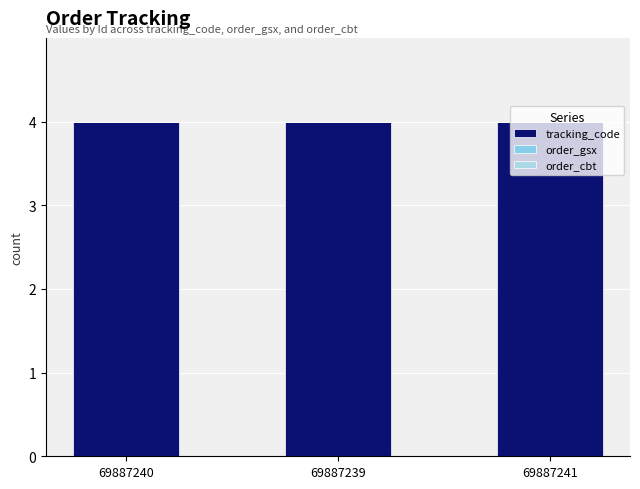

At which label does order_gsx reach its minimum?

69887240